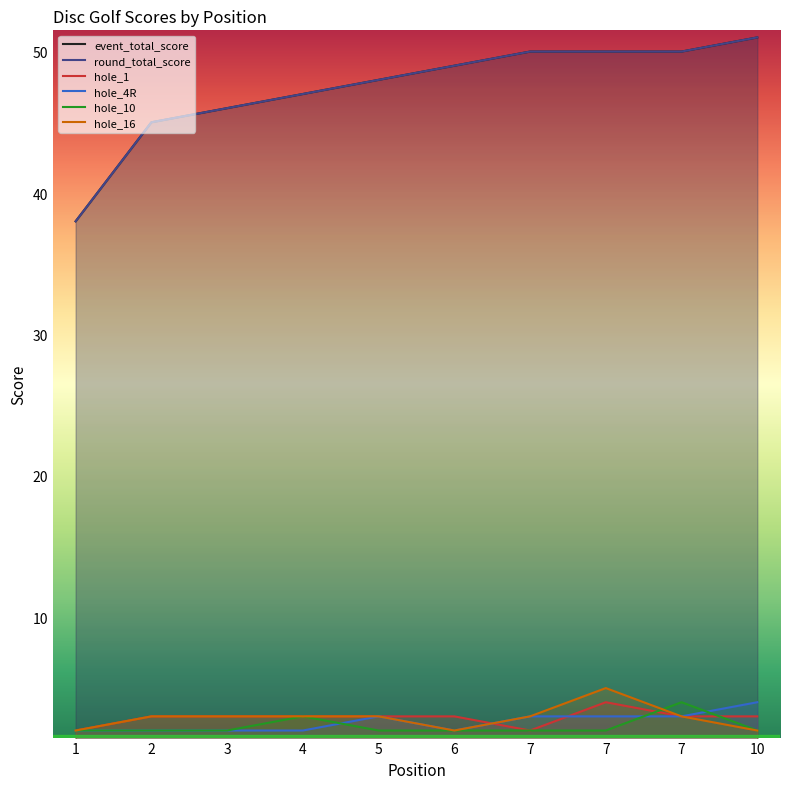

Reading right to left, transcribe all the data shown in this chart.

event_total_score: 10=51	7=50	7=50	7=50	6=49	5=48	4=47	3=46	2=45	1=38
round_total_score: 10=51	7=50	7=50	7=50	6=49	5=48	4=47	3=46	2=45	1=38
hole_1: 10=3	7=3	7=4	7=2	6=3	5=3	4=3	3=3	2=3	1=2
hole_4R: 10=4	7=3	7=3	7=3	6=2	5=3	4=2	3=2	2=2	1=2
hole_10: 10=2	7=4	7=2	7=2	6=2	5=2	4=3	3=2	2=2	1=2
hole_16: 10=2	7=3	7=5	7=3	6=2	5=3	4=3	3=3	2=3	1=2